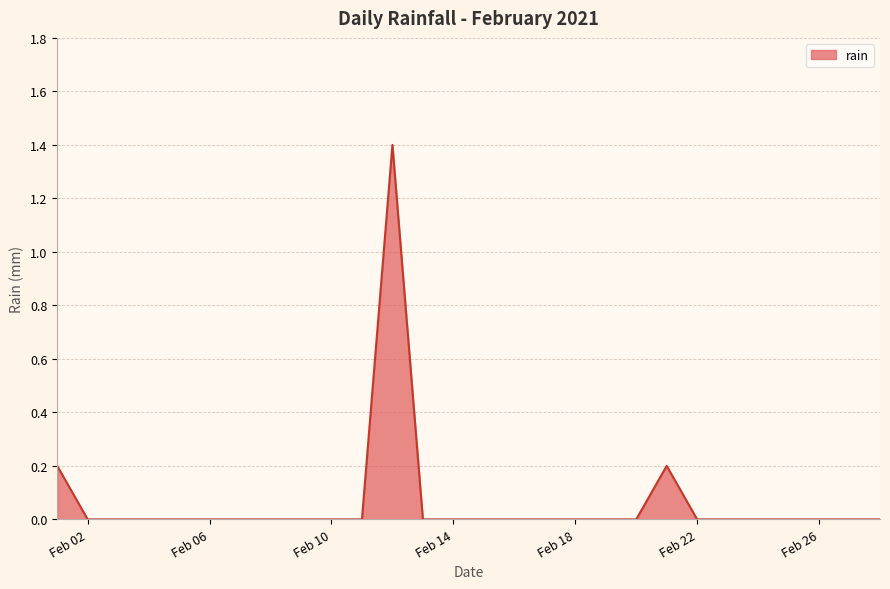

True or false: there are more than 1 points higher than both neighbors.

True